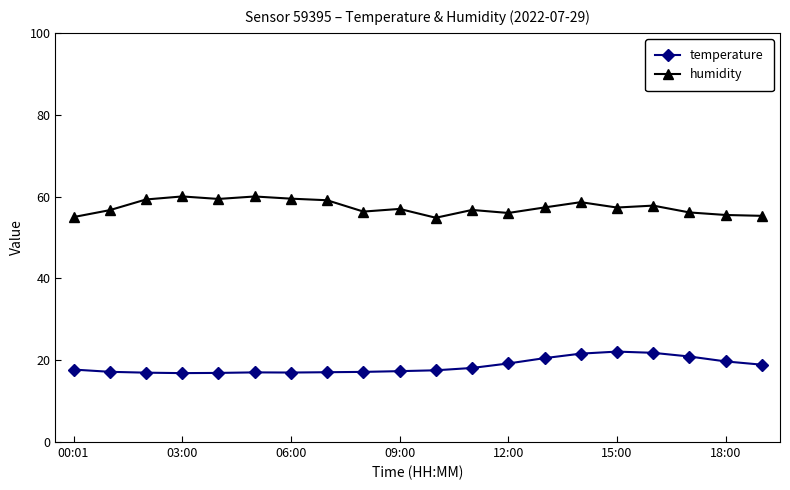

Is this an area chart (filled region under the line)?

No